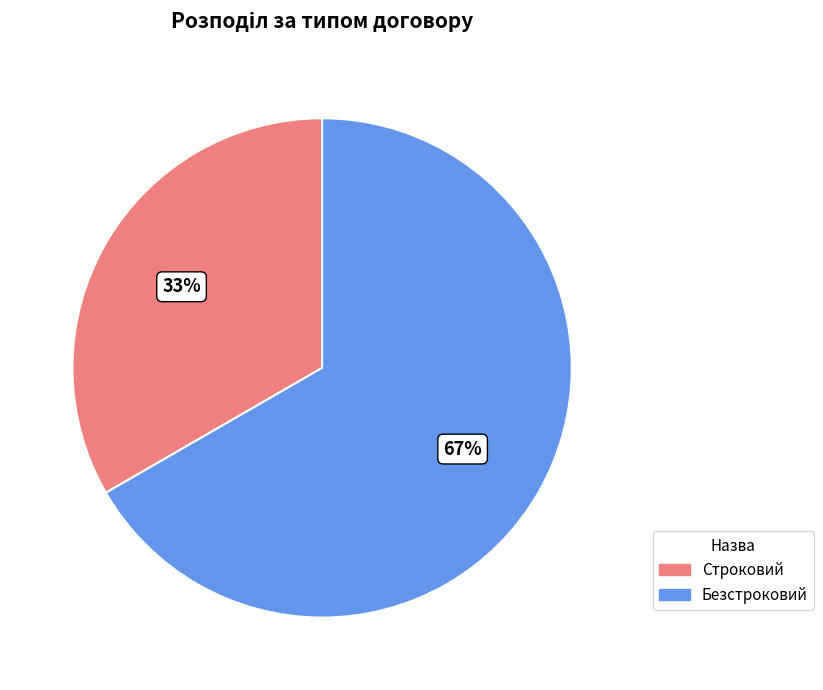

Which category has the biggest portion of the pie?

Безстроковий